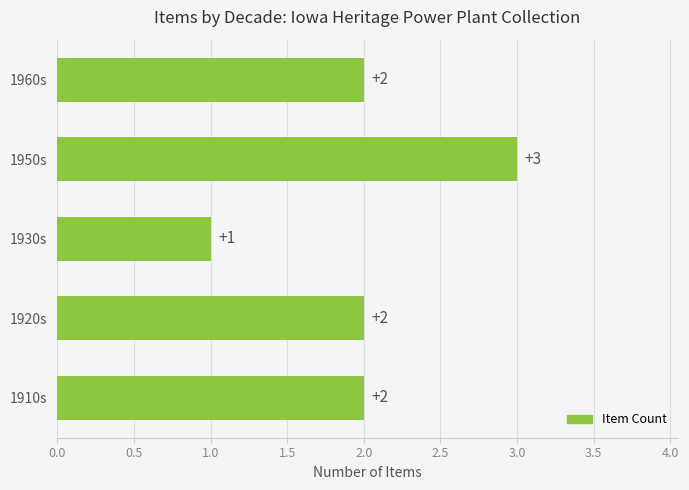

Which category has the lowest value across all series?

1930s